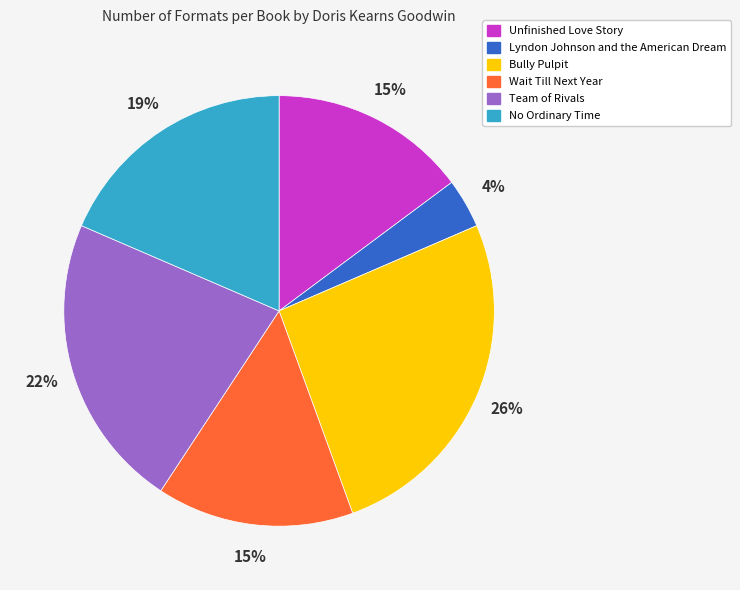

How many segments does this pie chart have?

6